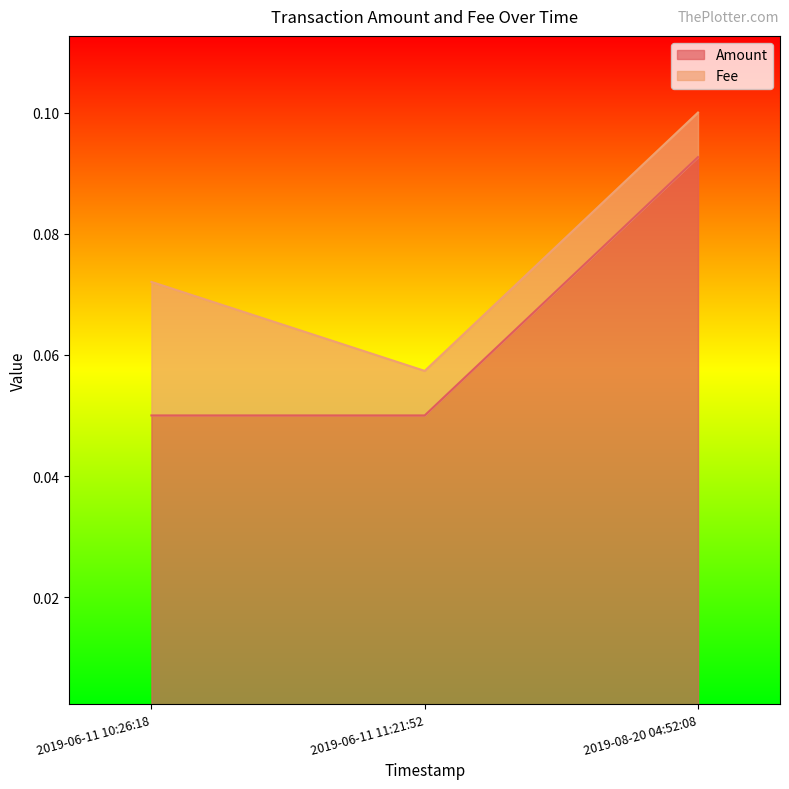

The Amount series shows 0.0 at 2019-06-11 11:21:52. True or false?

False